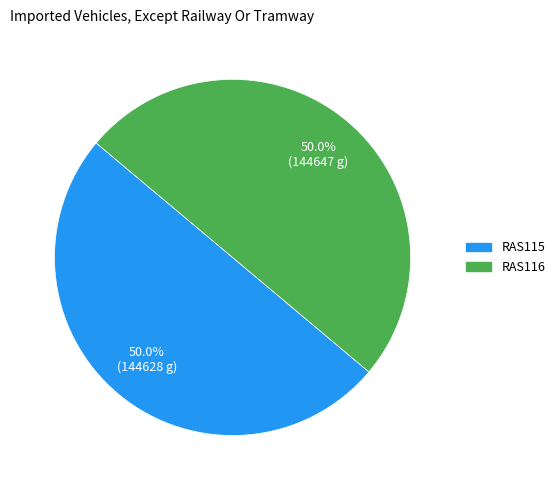

What is the ratio of the value at RAS116 to the value at RAS115?

1.0